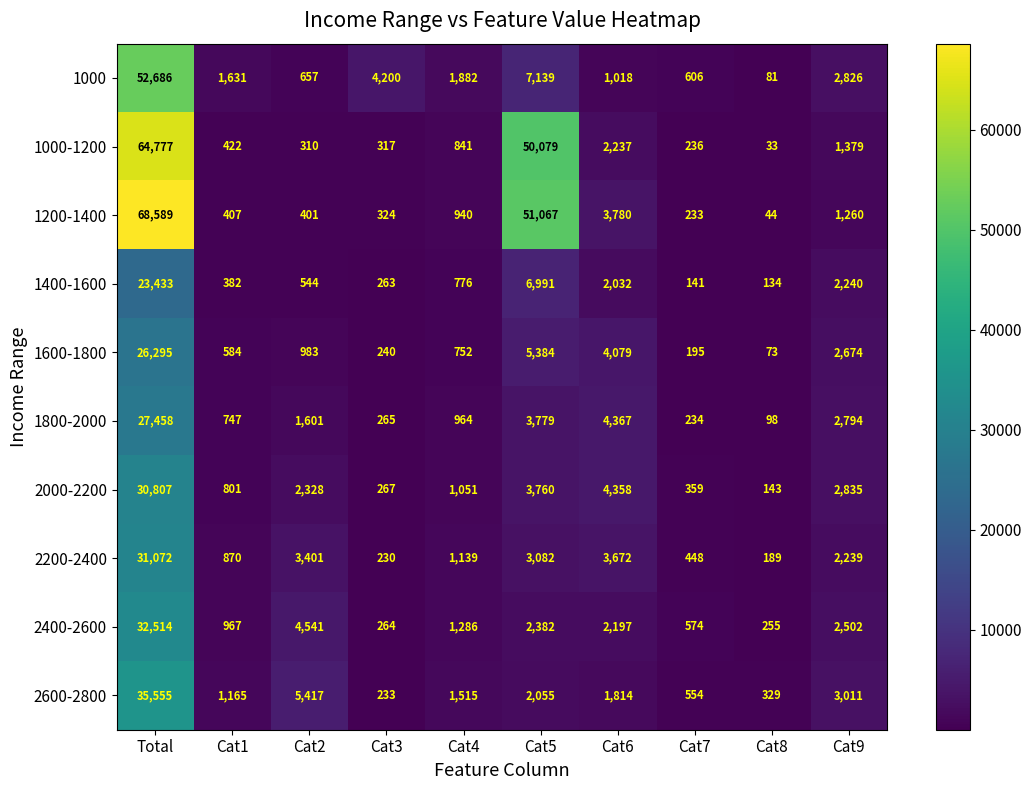

List the series in order of their peak value, lowest first.

1400-1600, 1600-1800, 1800-2000, 2000-2200, 2200-2400, 2400-2600, 2600-2800, 1000, 1000-1200, 1200-1400